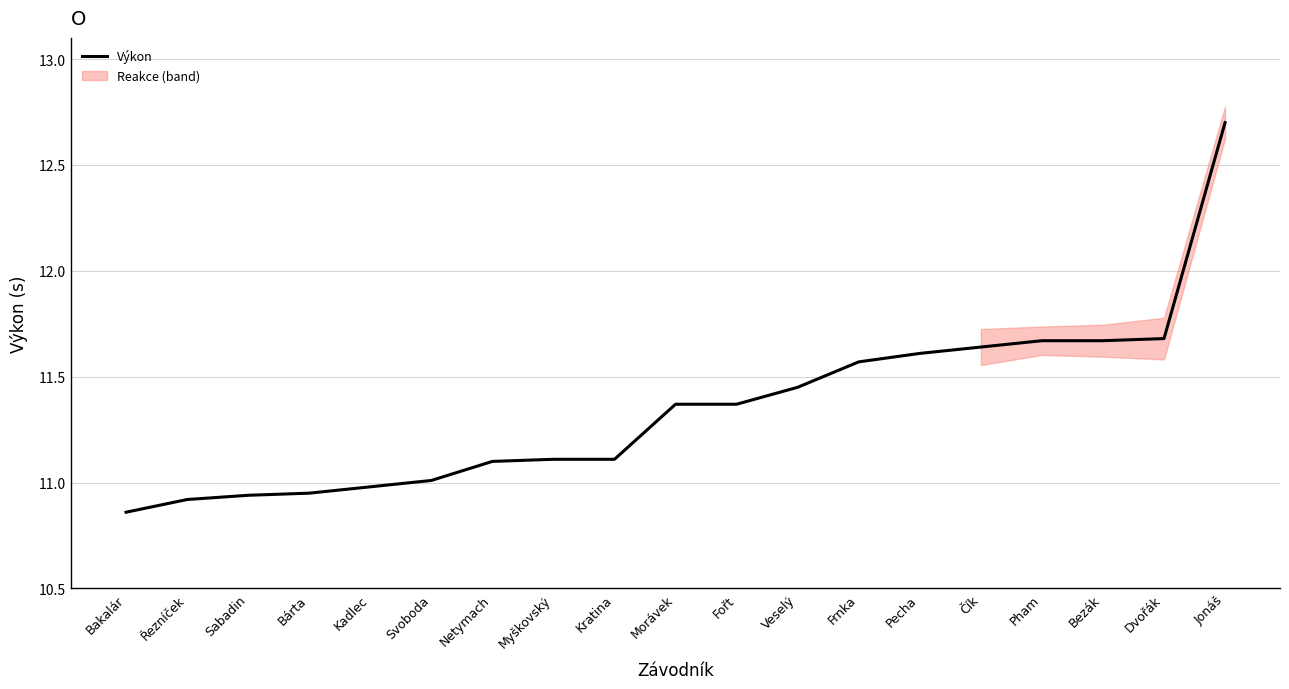

Rank the categories by value from highest to lowest.

Jonáš, Dvořák, Pham, Bezák, Čík, Pecha, Frnka, Veselý, Morávek, Fořt, Myškovský, Kratina, Netymach, Svoboda, Kadlec, Bárta, Sabadin, Řezníček, Bakalár